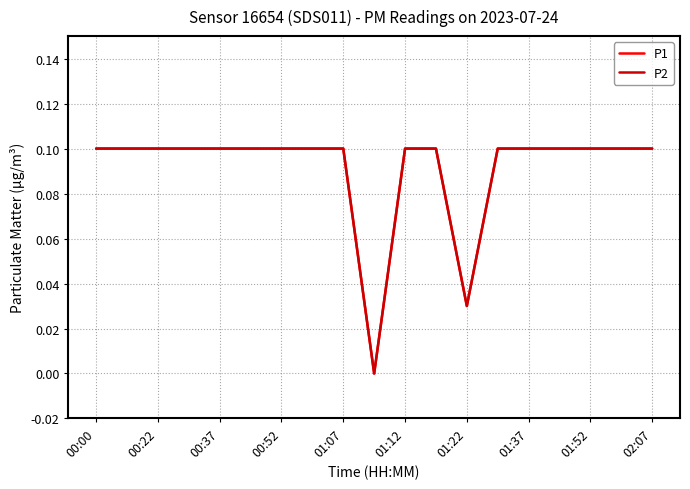

Is this an area chart (filled region under the line)?

No